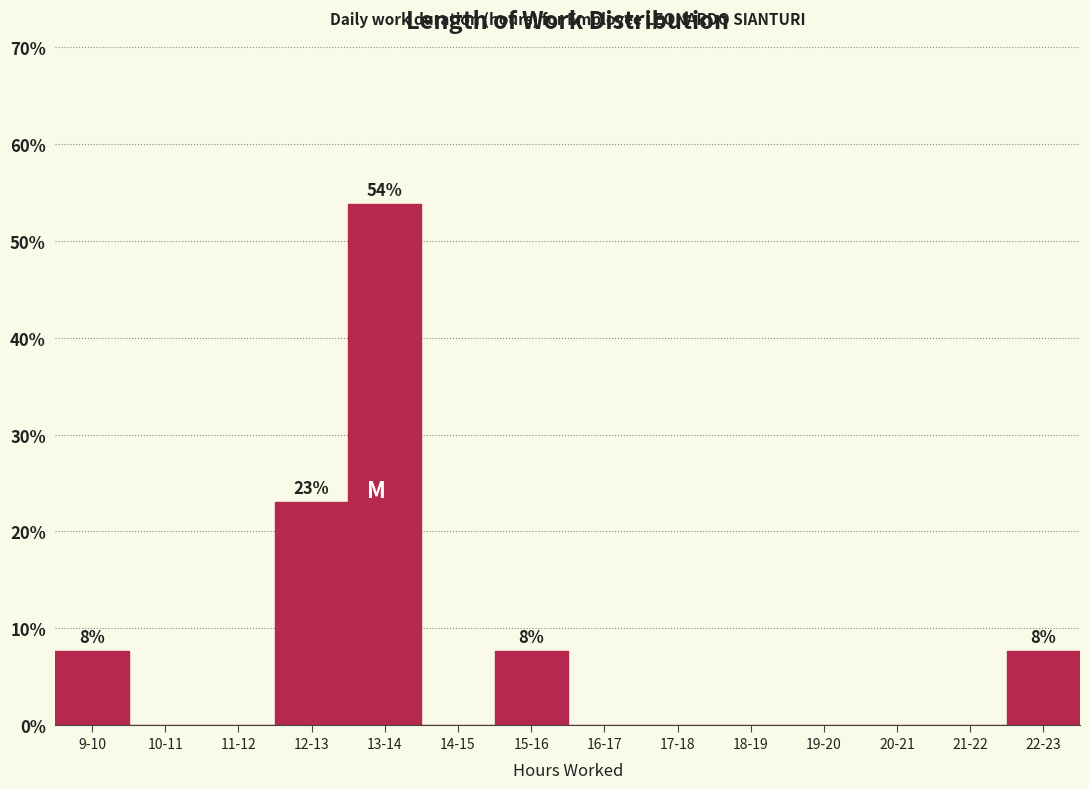

Reading right to left, what are all the values shown in this chart?

22-23=7.7	21-22=0.0	20-21=0.0	19-20=0.0	18-19=0.0	17-18=0.0	16-17=0.0	15-16=7.7	14-15=0.0	13-14=53.8	12-13=23.1	11-12=0.0	10-11=0.0	9-10=7.7